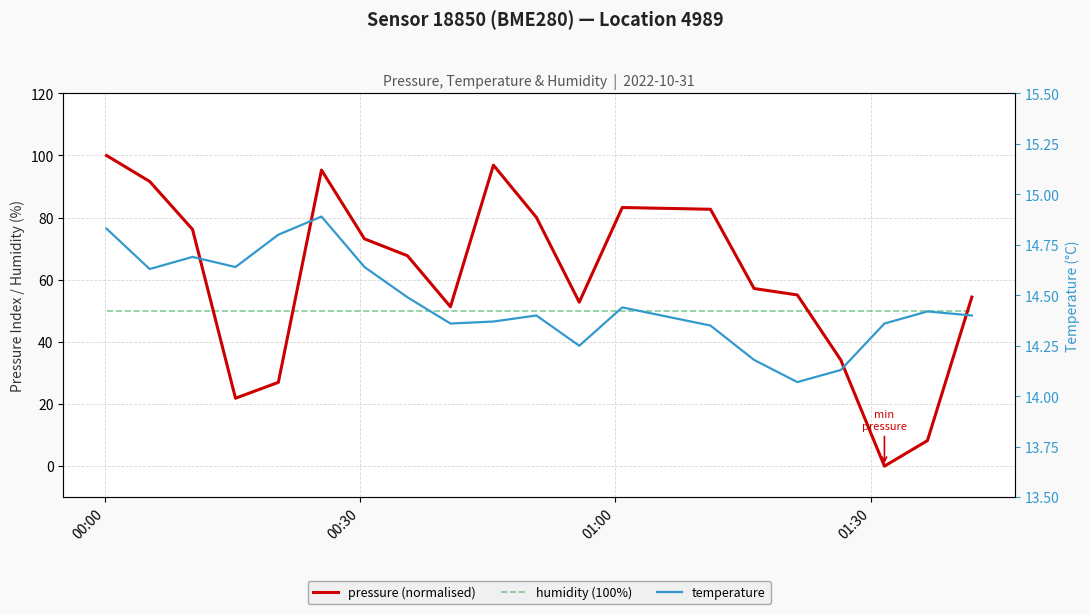

Rank the series by their average value, from highest to lowest.

pressure (normalised), humidity (100%), temperature